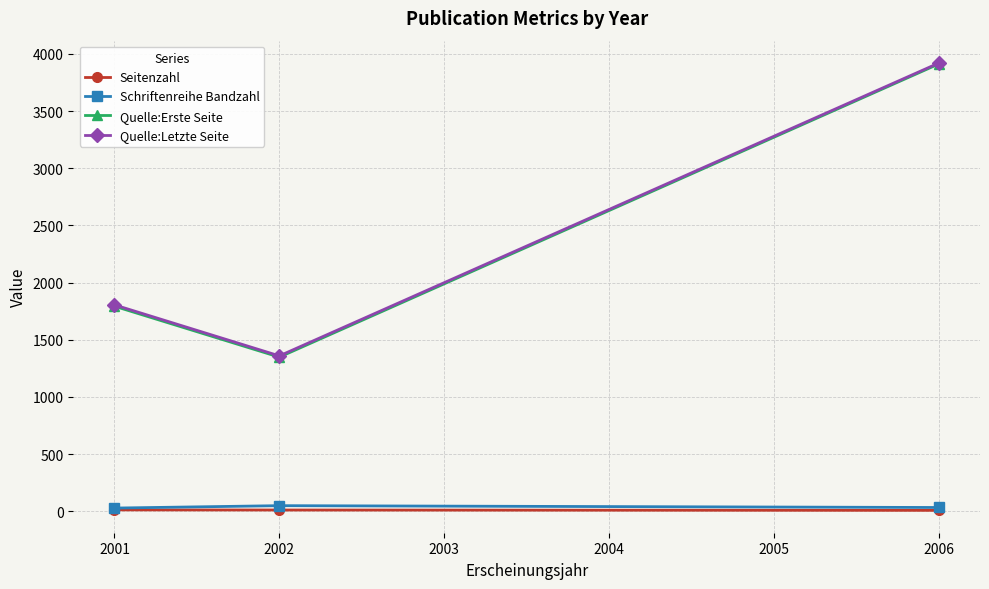

What are all the series names shown in the legend?

Seitenzahl, Schriftenreihe Bandzahl, Quelle:Erste Seite, Quelle:Letzte Seite